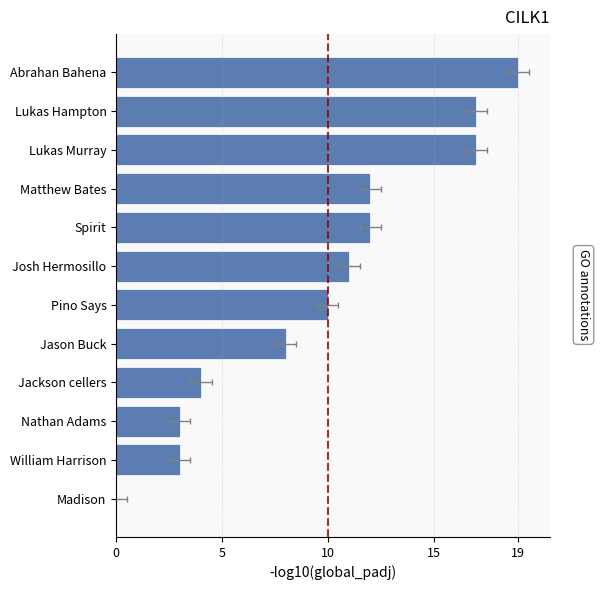

What is the average value?

10